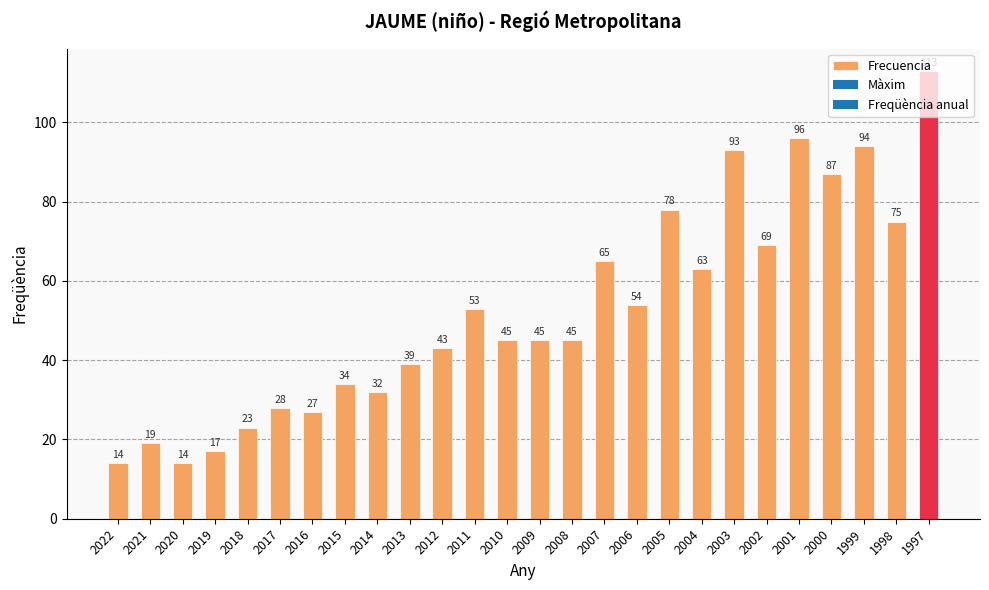

What is the value of the 16th bar from the left?

65